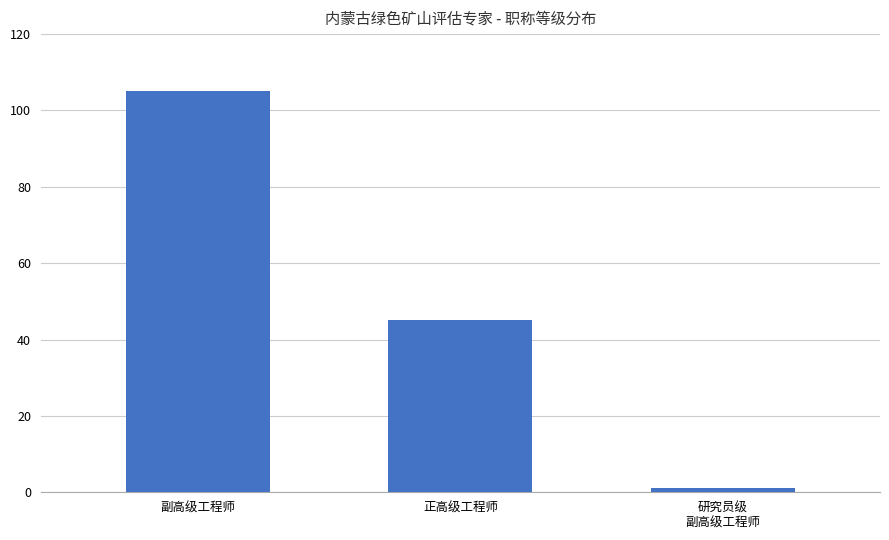

Count the number of categories in the chart.

3